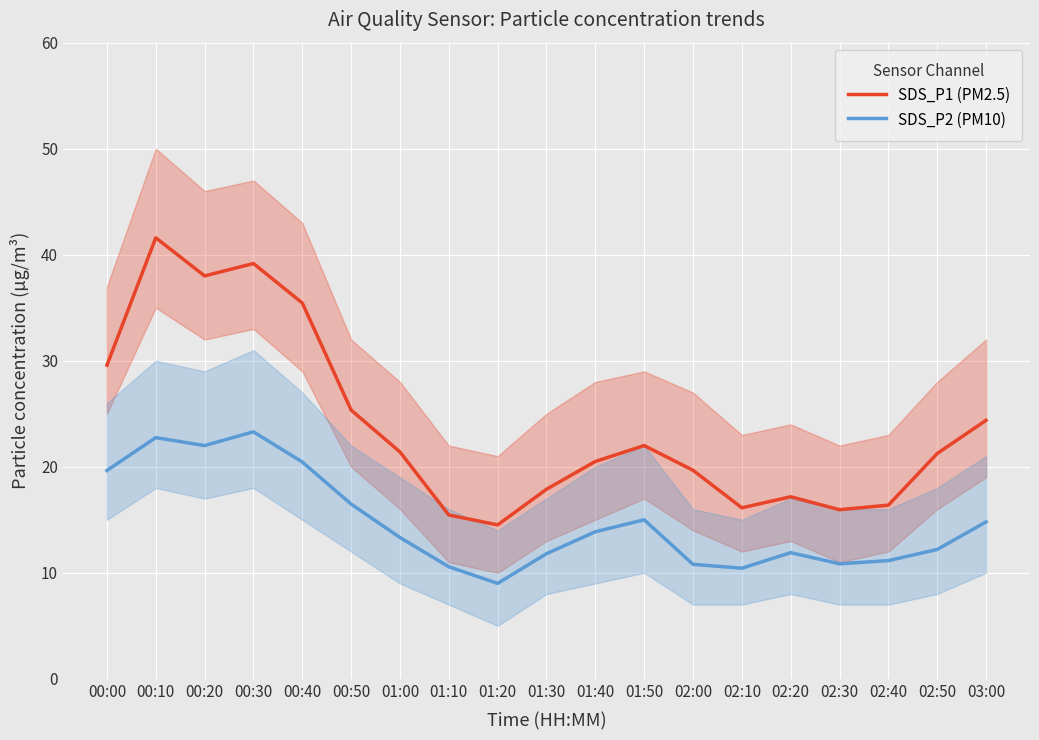

What is the total value across all series at 02:00?

30.5